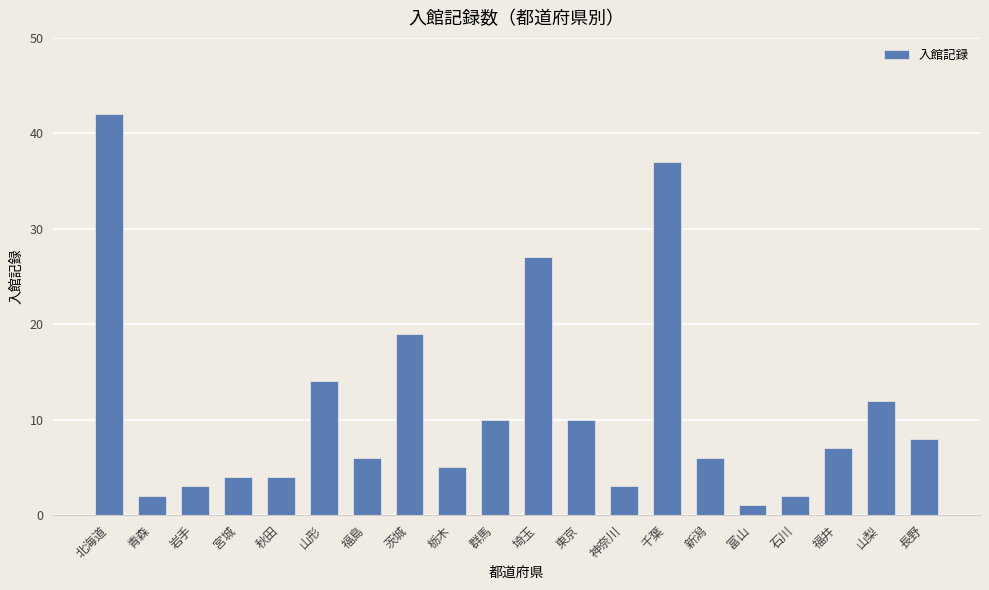

Between 新潟 and 群馬, which is larger?

群馬